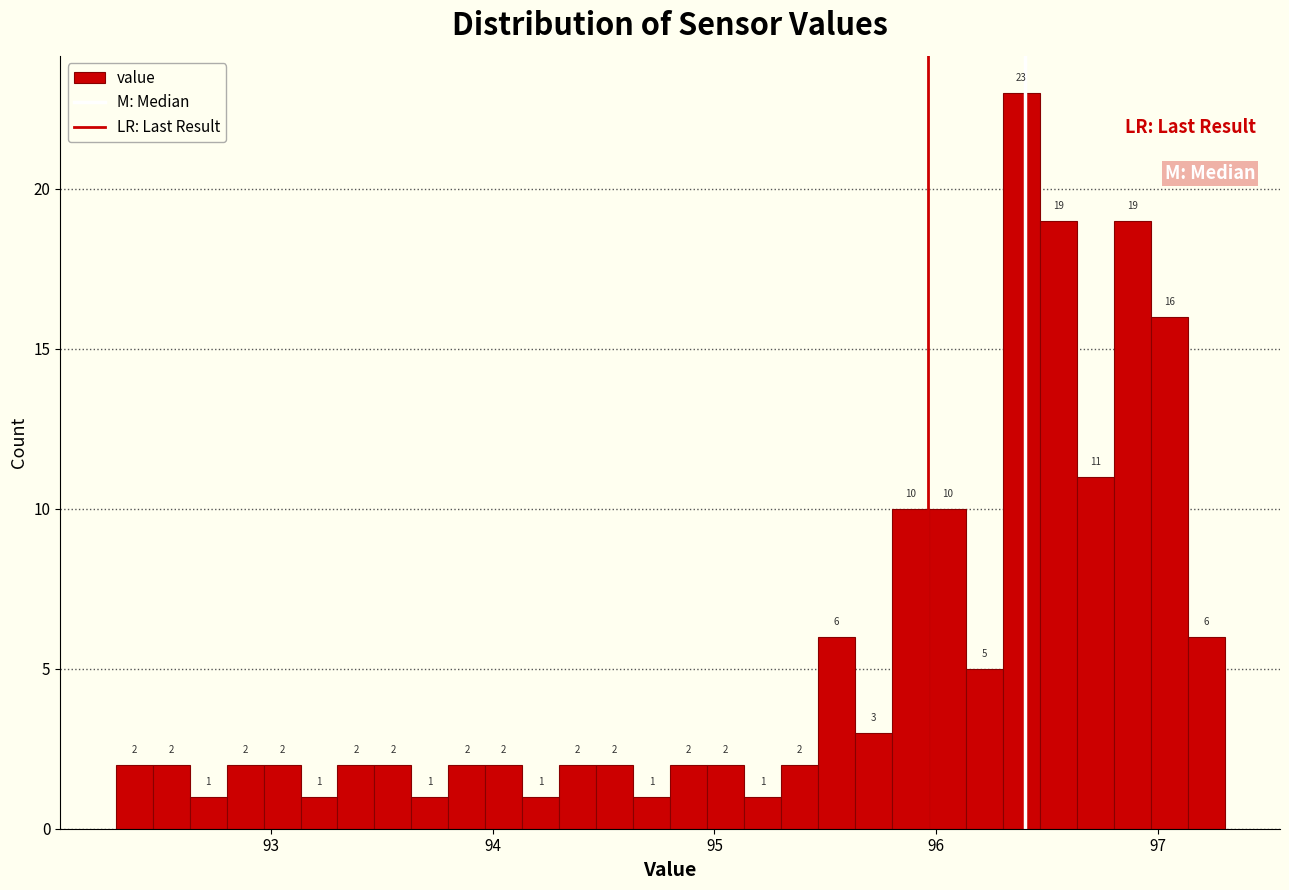

Read against the x-axis, roughly where is the centre of the tallest bar?

96.4